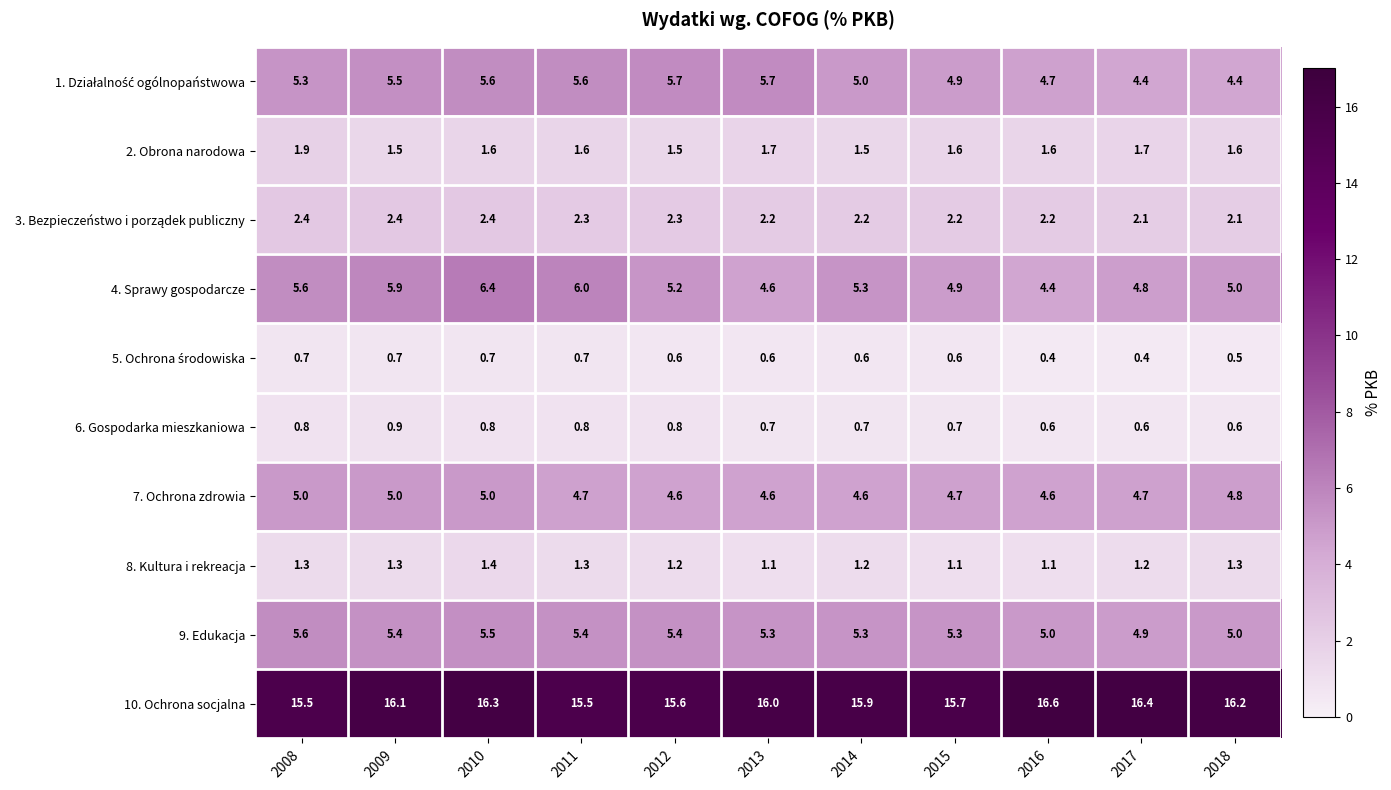

What is the minimum value shown in the chart?

0.4